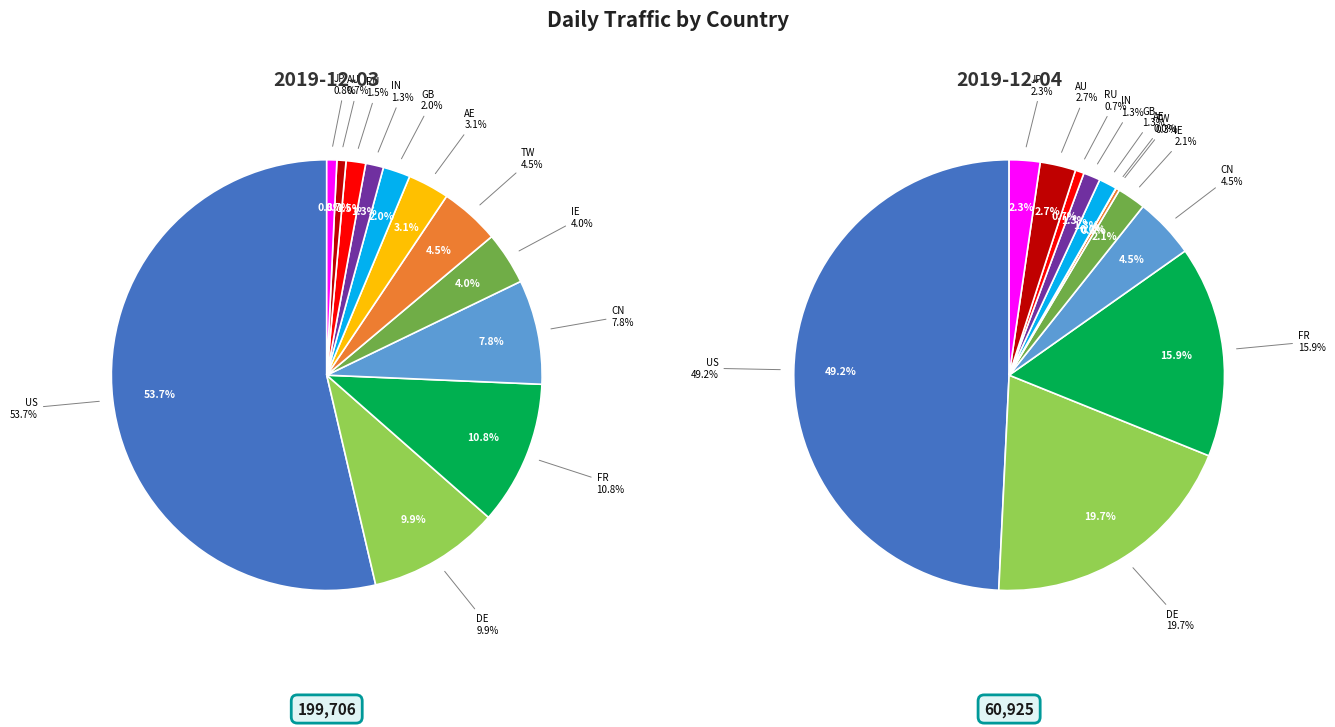

To the nearest percent, what is the combined percentage of DE and IE?

22%